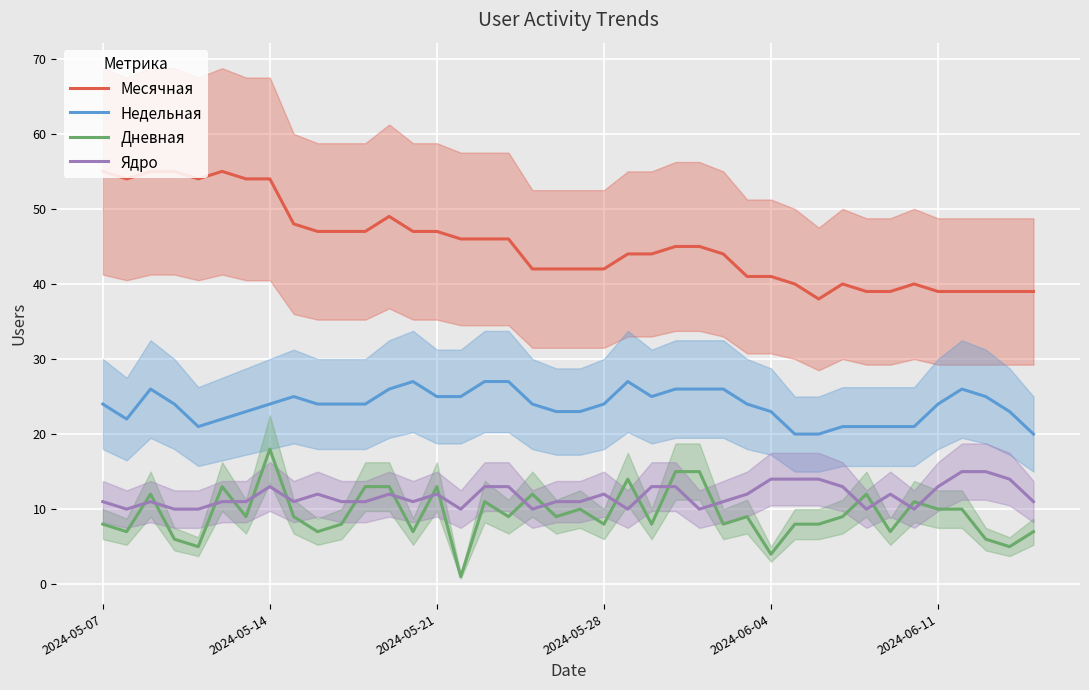

True or false: Месячная has a value of 56 at 2024-05-28.

False